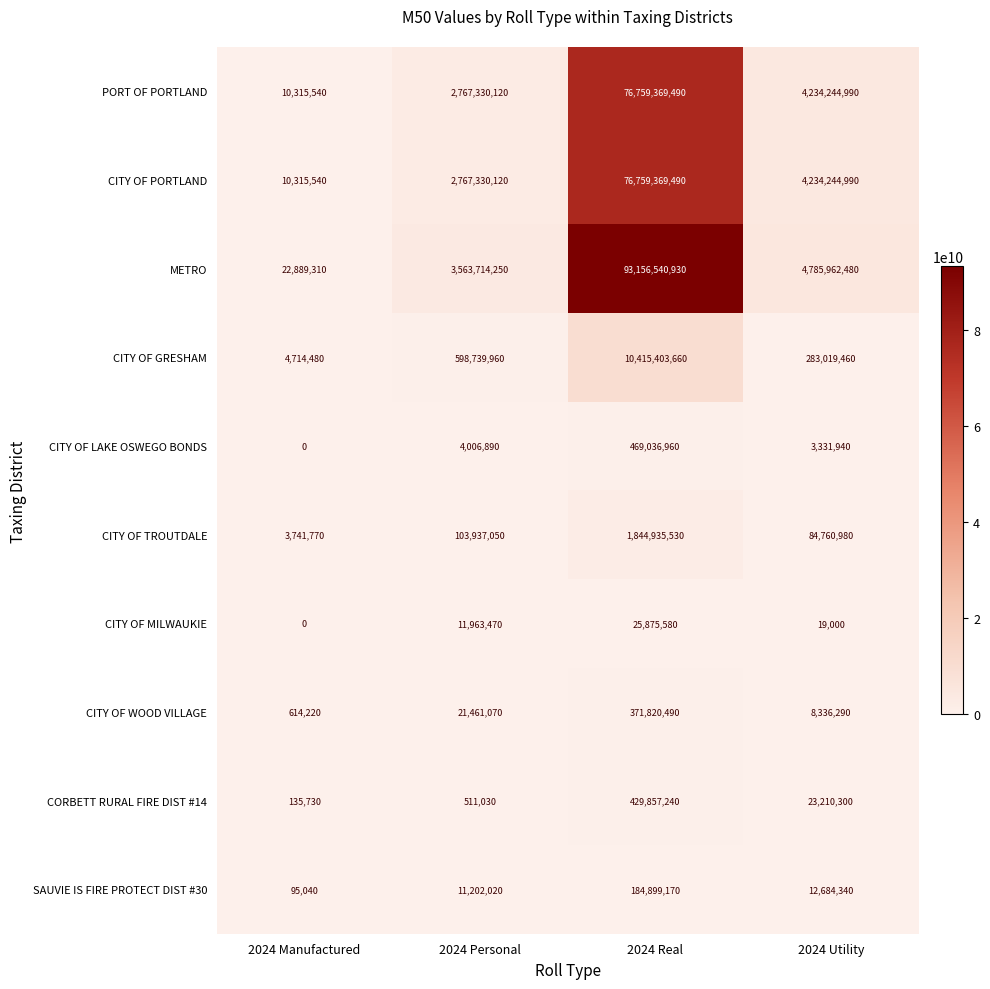

What is the spread (max minus min) of values at 2024 Personal?

3563203220